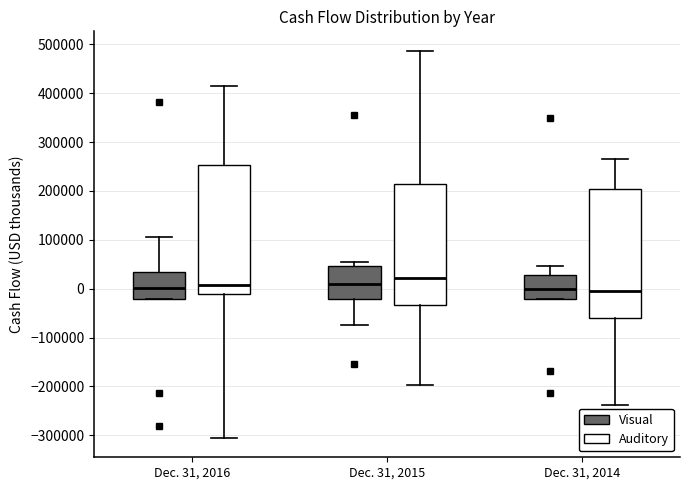

Reading left to right, transcribe this box plot: for each box, give where its median line is, the range the box spans, and where its two whiskers end, as read against the y-axis. The values are not printed on the chart, so give them approximately, as read against the axis.

Dec. 31, 2016 (Visual): median 0, box -20000 to 30000, whiskers -20000 to 110000
Dec. 31, 2016 (Auditory): median 10000, box -10000 to 250000, whiskers -310000 to 420000
Dec. 31, 2015 (Visual): median 10000, box -20000 to 50000, whiskers -70000 to 60000
Dec. 31, 2015 (Auditory): median 20000, box -30000 to 210000, whiskers -200000 to 490000
Dec. 31, 2014 (Visual): median 0, box -20000 to 30000, whiskers -20000 to 50000
Dec. 31, 2014 (Auditory): median 0, box -60000 to 200000, whiskers -240000 to 270000